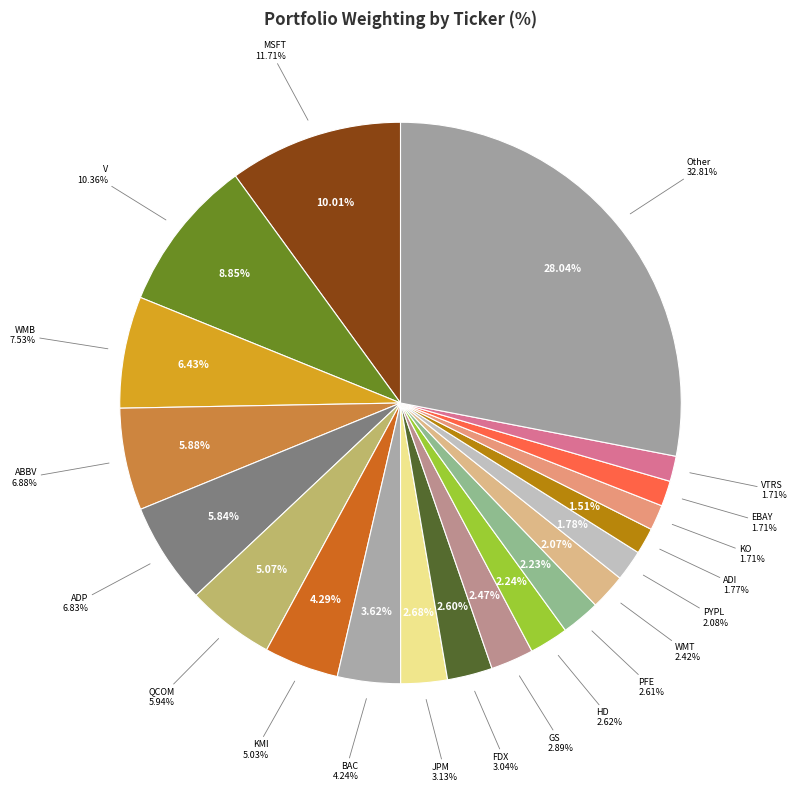

Does HD account for over 50% of the chart?

No